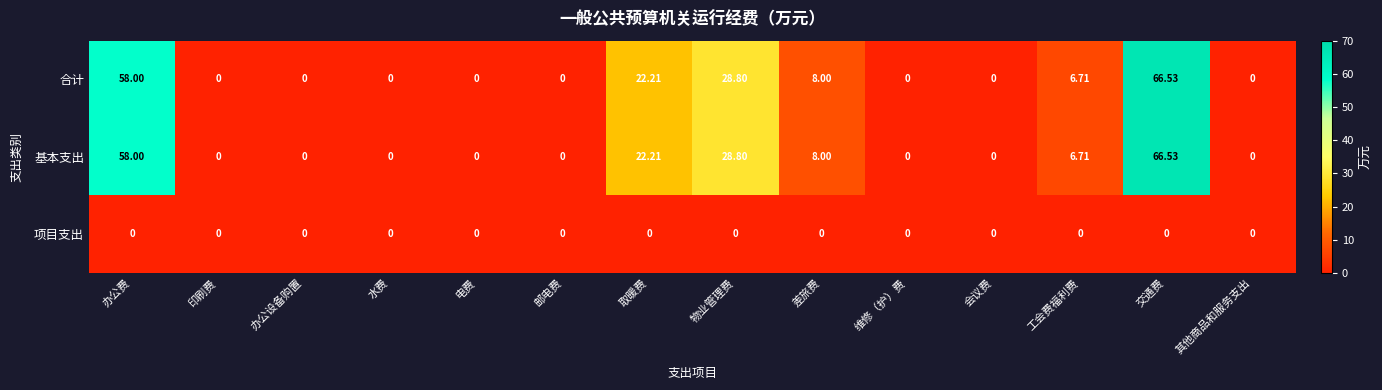

At which category is the sum across all series the highest?

交通费